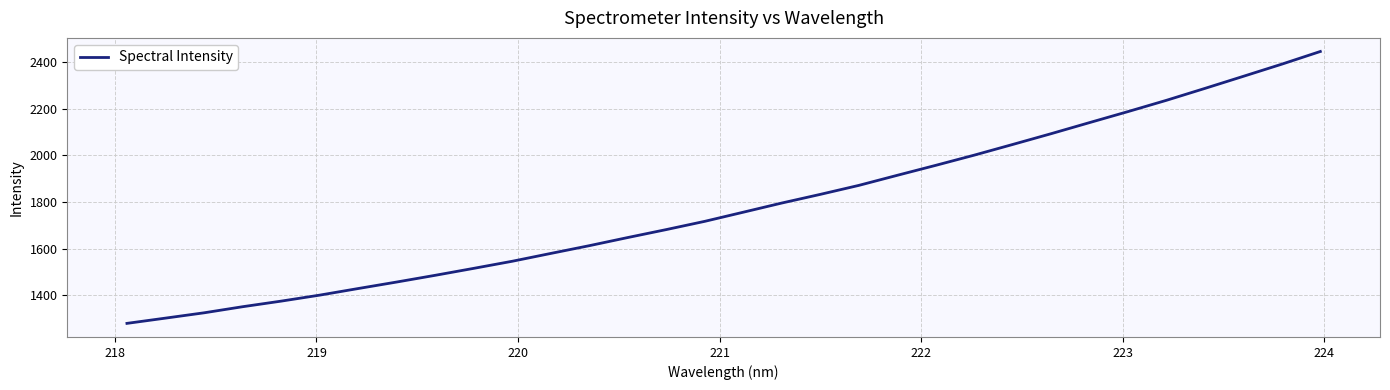

What is the difference between the maximum and minimum values?

1167.3